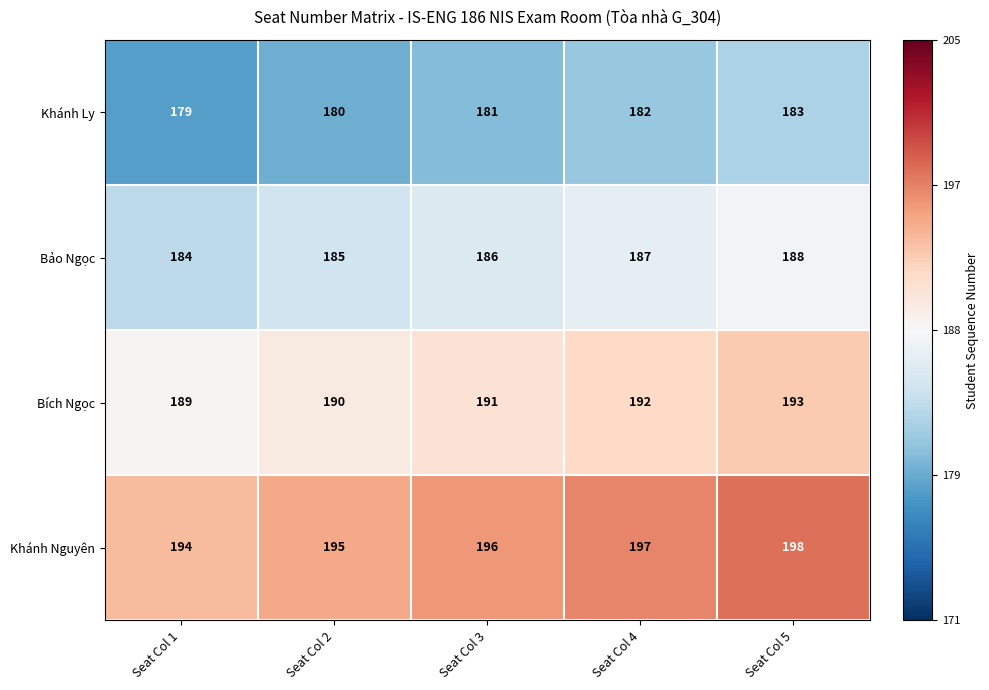

What is the difference between the highest and lowest values at Seat Col 1?

15